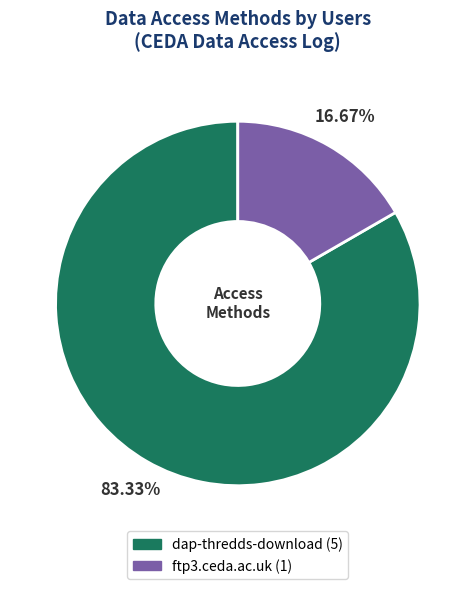

Count the number of slices in the pie.

2